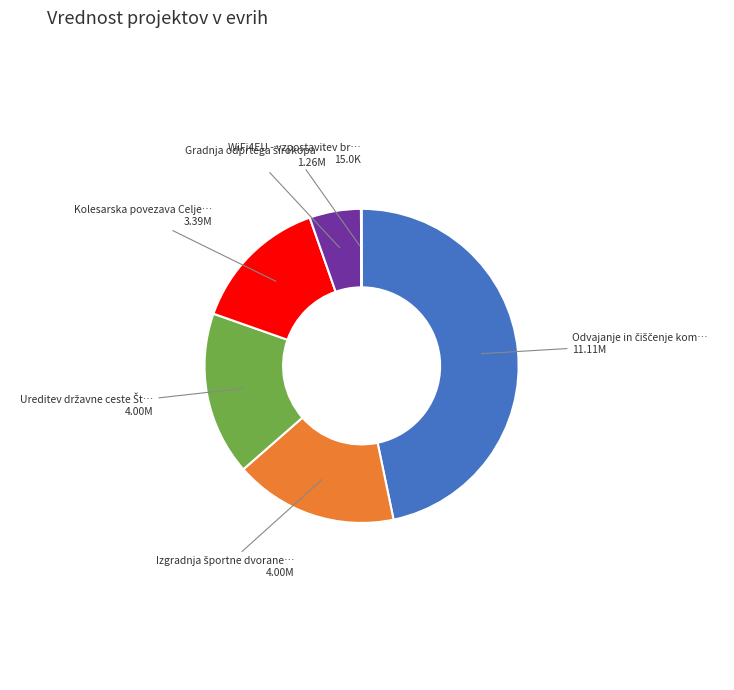

Is there a majority slice in this chart?

No